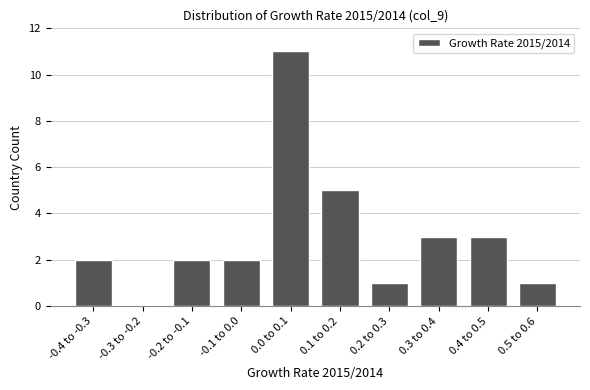

Reading right to left, transcribe all the data shown in this chart.

0.5 to 0.6=1	0.4 to 0.5=3	0.3 to 0.4=3	0.2 to 0.3=1	0.1 to 0.2=5	0.0 to 0.1=11	-0.1 to 0.0=2	-0.2 to -0.1=2	-0.3 to -0.2=0	-0.4 to -0.3=2